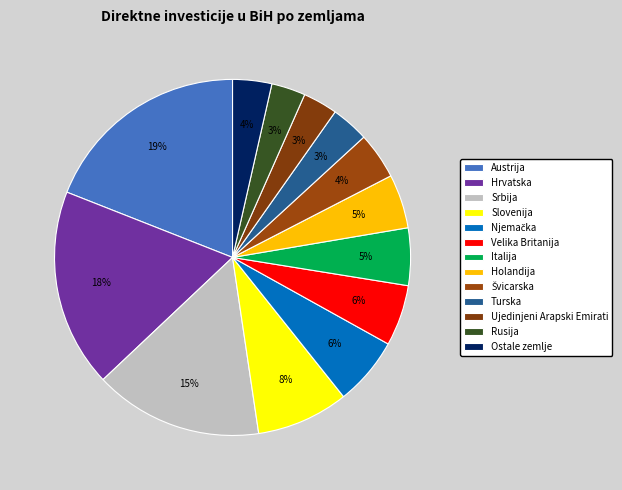

How many slices are in this pie chart?

13